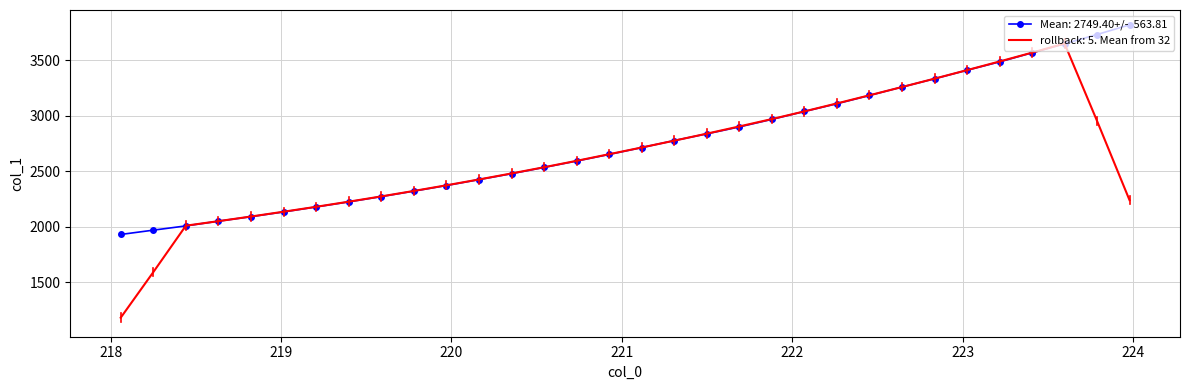

What is the smallest value displayed?

1181.4